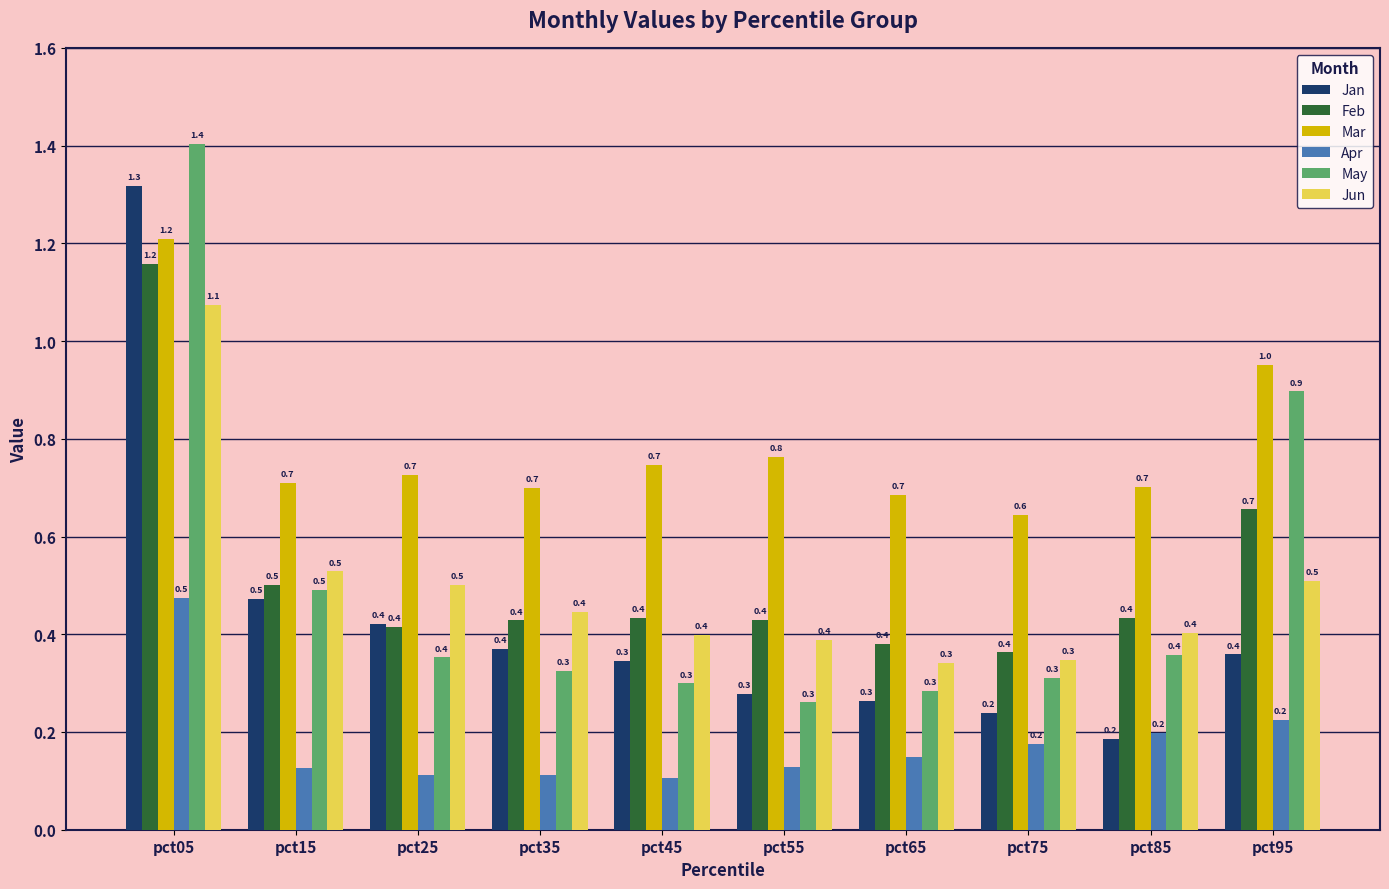

How many data points does each series have?

10